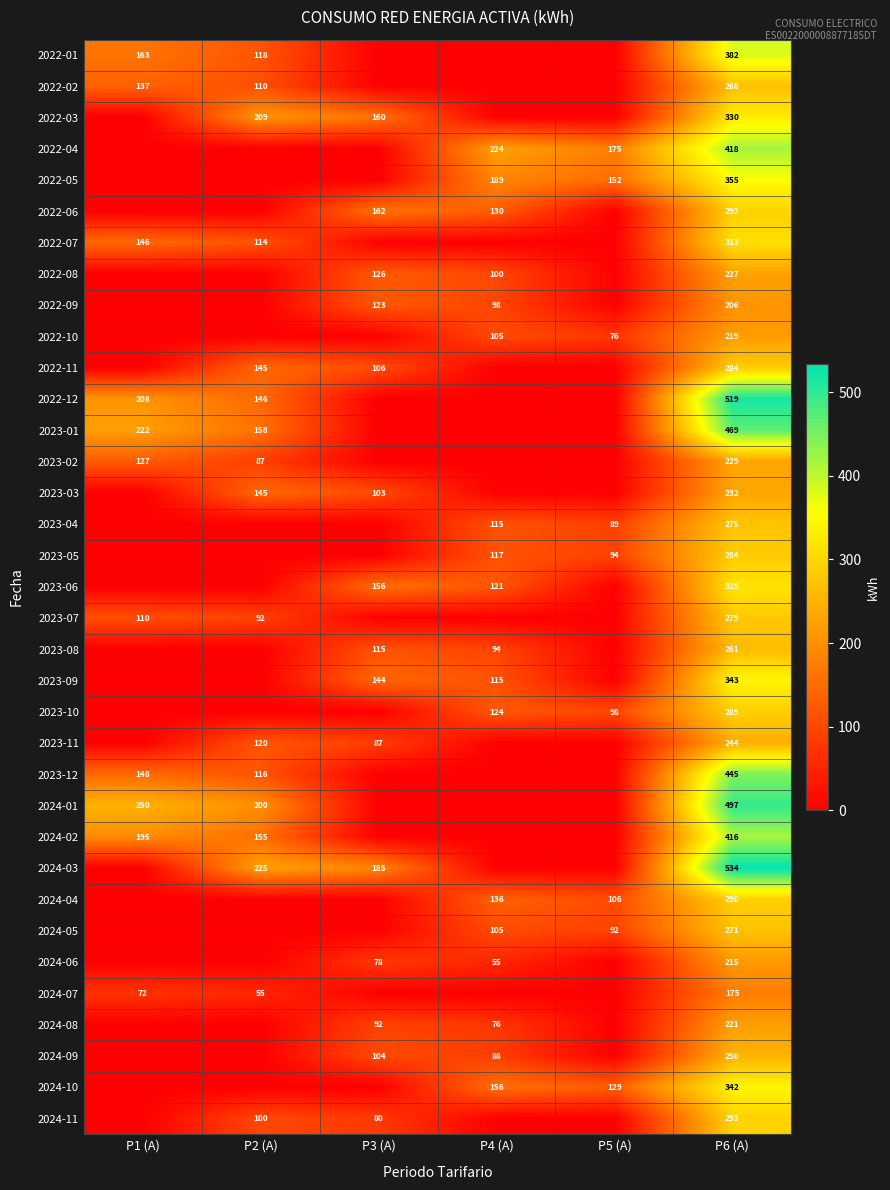

Is it true that 2022-10 equals 76 at P5 (A)?

True